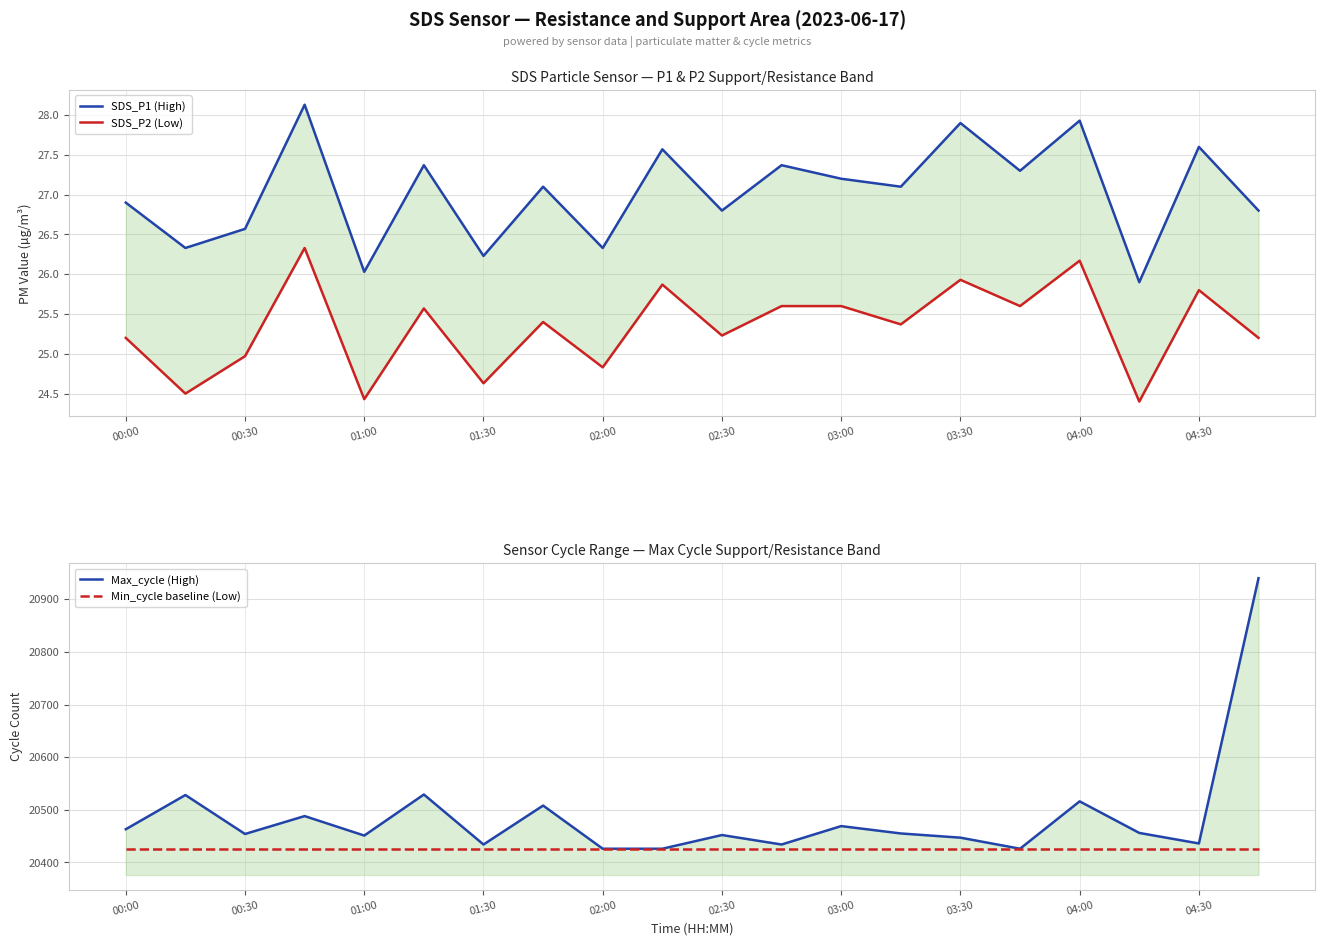

What is the total value across all series at 00:00?

40941.1